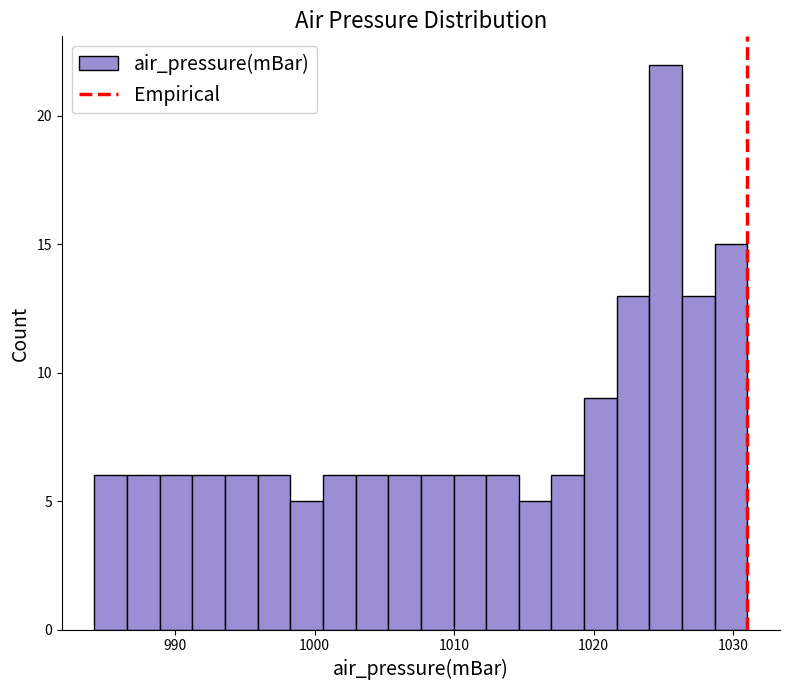

Around what value on the x-axis is the tallest bar? Give the approximate position of its centre, as read against the axis.

1025